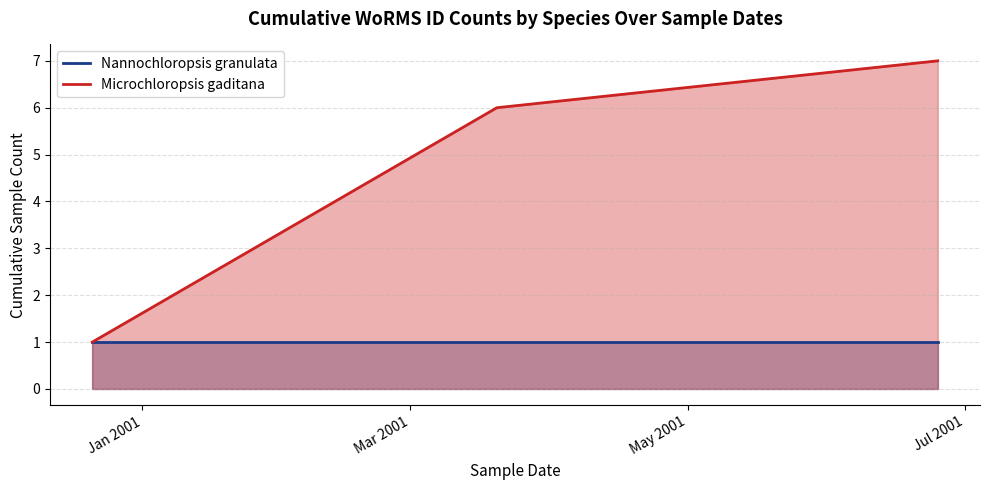

How many data points does each series have?

3